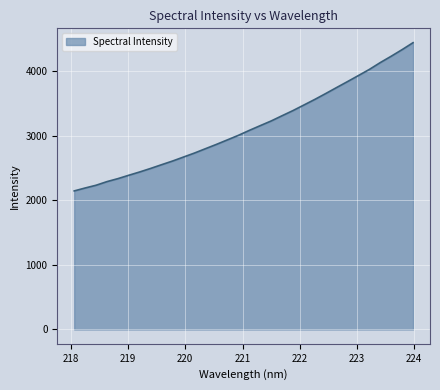

What is the minimum value shown in the chart?

2148.0